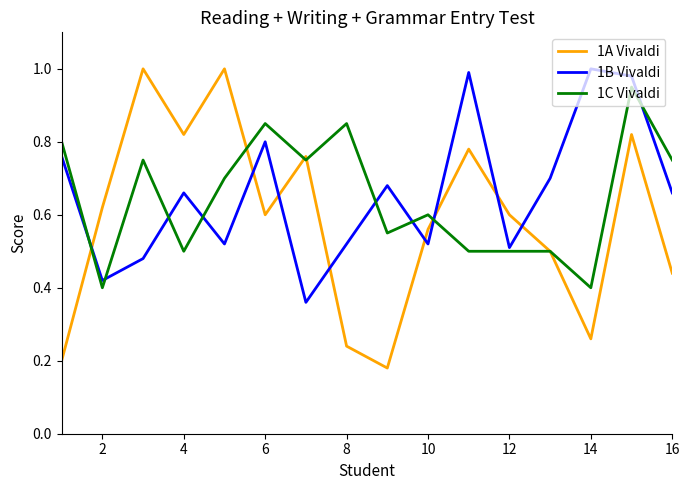

Which series has the largest range (max minus min)?

1A Vivaldi